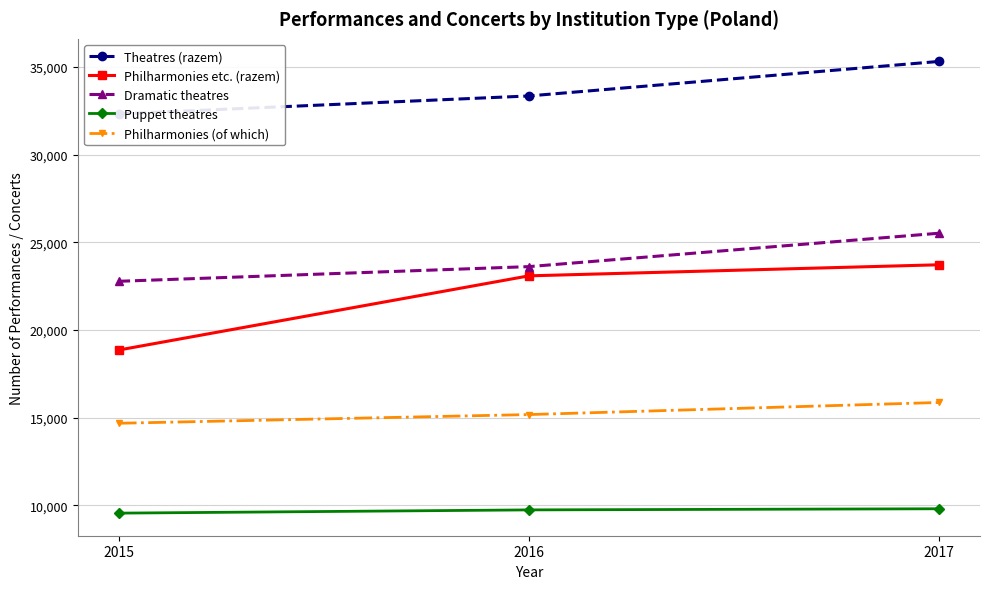

What is the value of the Philharmonies etc. (razem) point at the 1st from the left?

18852